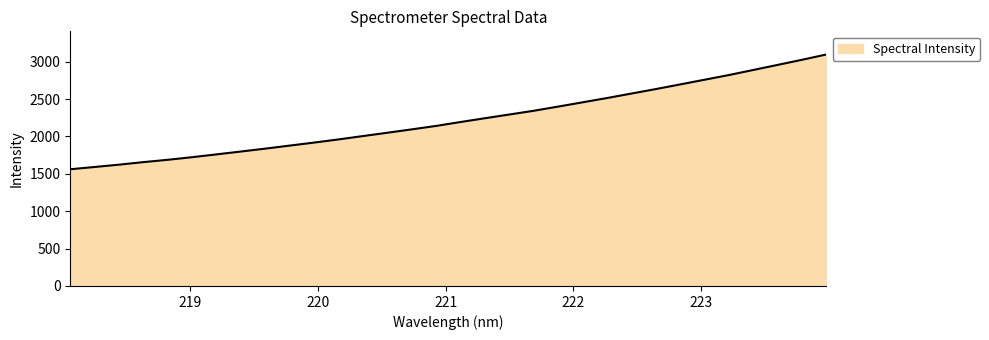

Reading left to right, transcribe all the data shown in this chart.

1561.7	1592.1	1623.1	1657.2	1688.4	1723.4	1761.0	1799.3	1838.0	1878.7	1919.0	1961.2	2006.1	2050.6	2095.7	2141.9	2194.2	2244.7	2294.5	2344.5	2400.5	2457.5	2514.6	2574.5	2634.5	2696.7	2759.6	2822.3	2890.0	2958.0	3026.4	3097.3